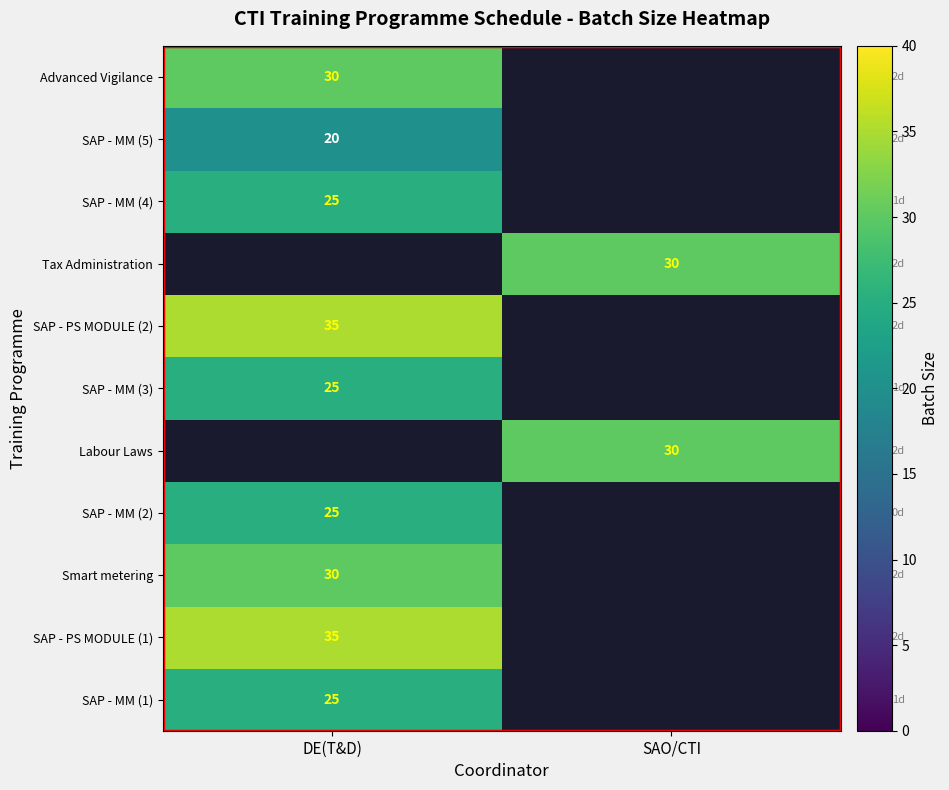

The SAP - MM (5) series shows 34 at DE(T&D). True or false?

False